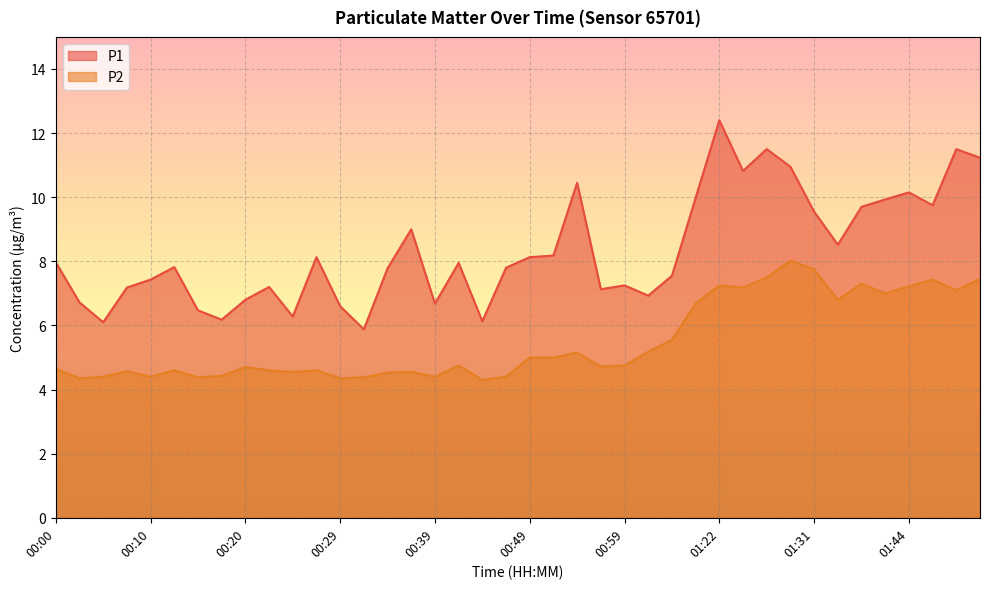

What position from the left is 00:12?

6